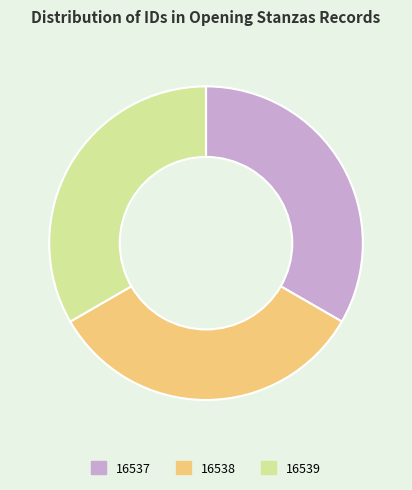

Is there any slice that represents more than half of the pie?

No